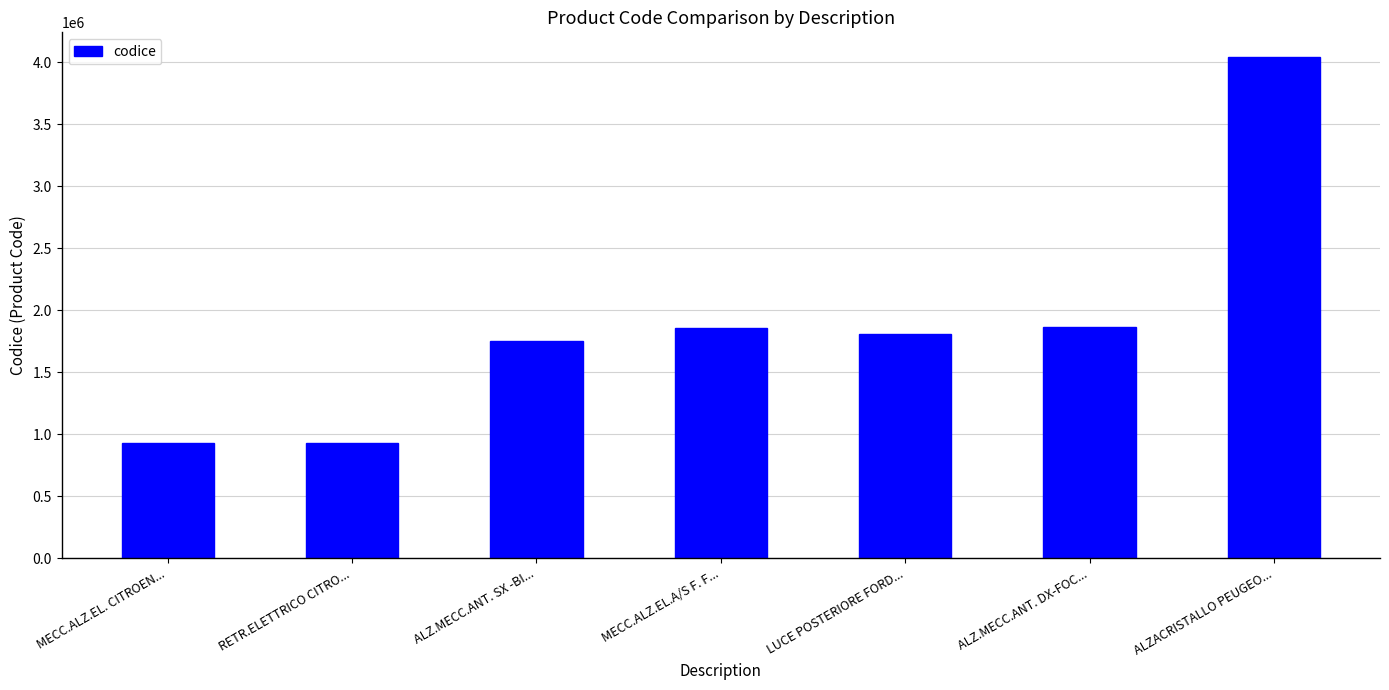

What is the average value?

1882214